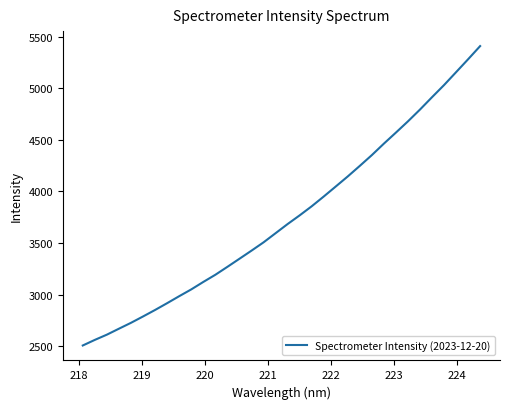

What is the maximum value shown in the chart?

5407.4